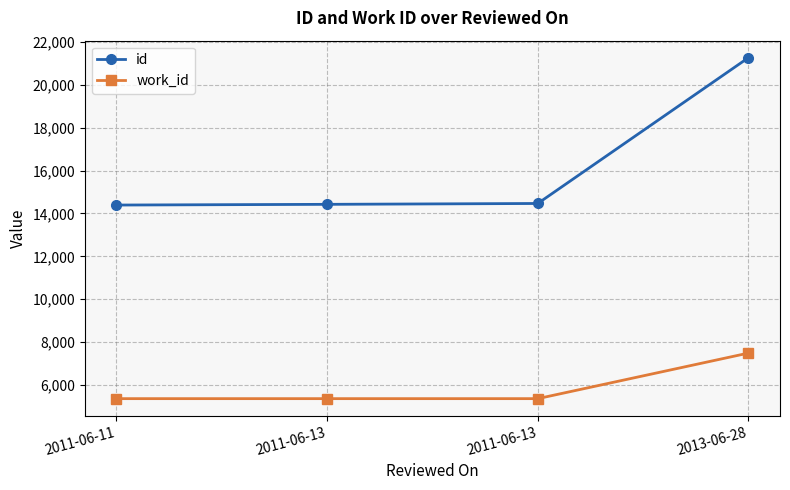

How many lines are shown in the chart?

2